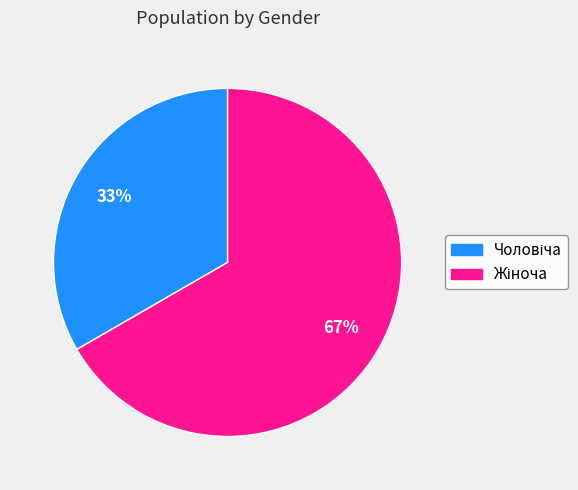

Is there any slice that represents more than half of the pie?

Yes